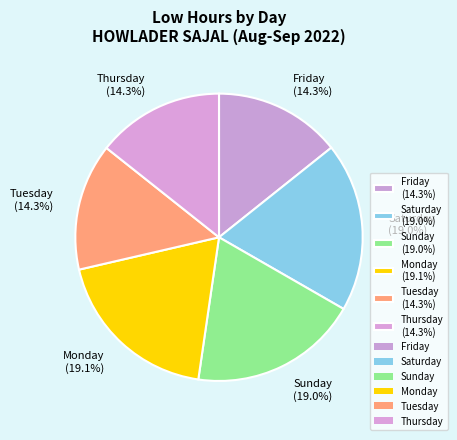

Which has a higher value, Monday (19.1%) or Tuesday (14.3%)?

Monday (19.1%)